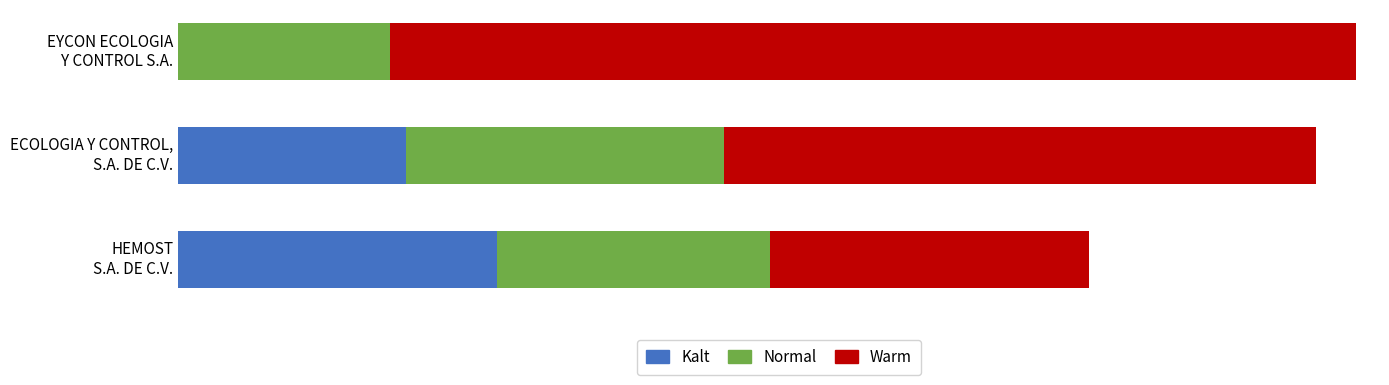

What are all the series names shown in the legend?

Kalt, Normal, Warm